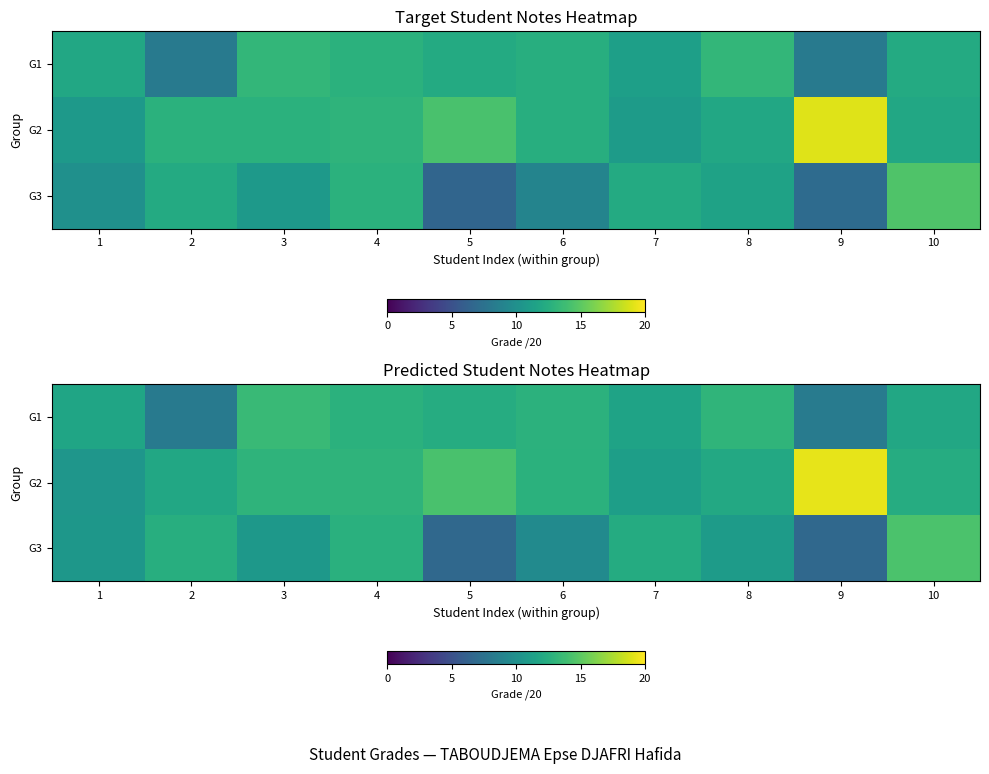

What is the difference between the row_1 values at 3 and 1?

2.5